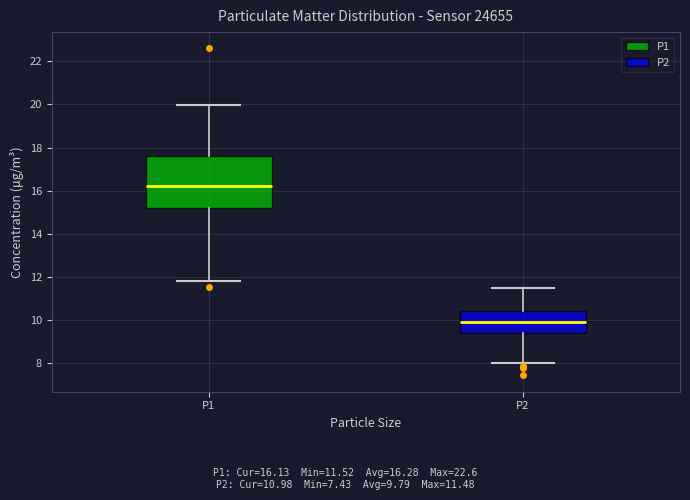

Comparing the boxes themselves (not the whiskers), which one is the tallest?

P1